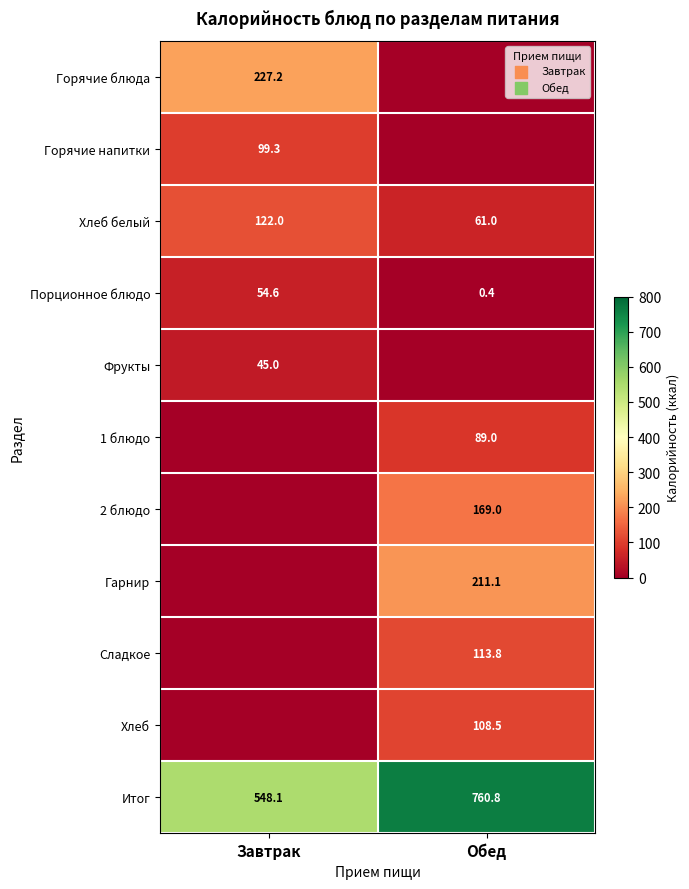

The value of Фрукты at Завтрак is 24.1. True or false?

False